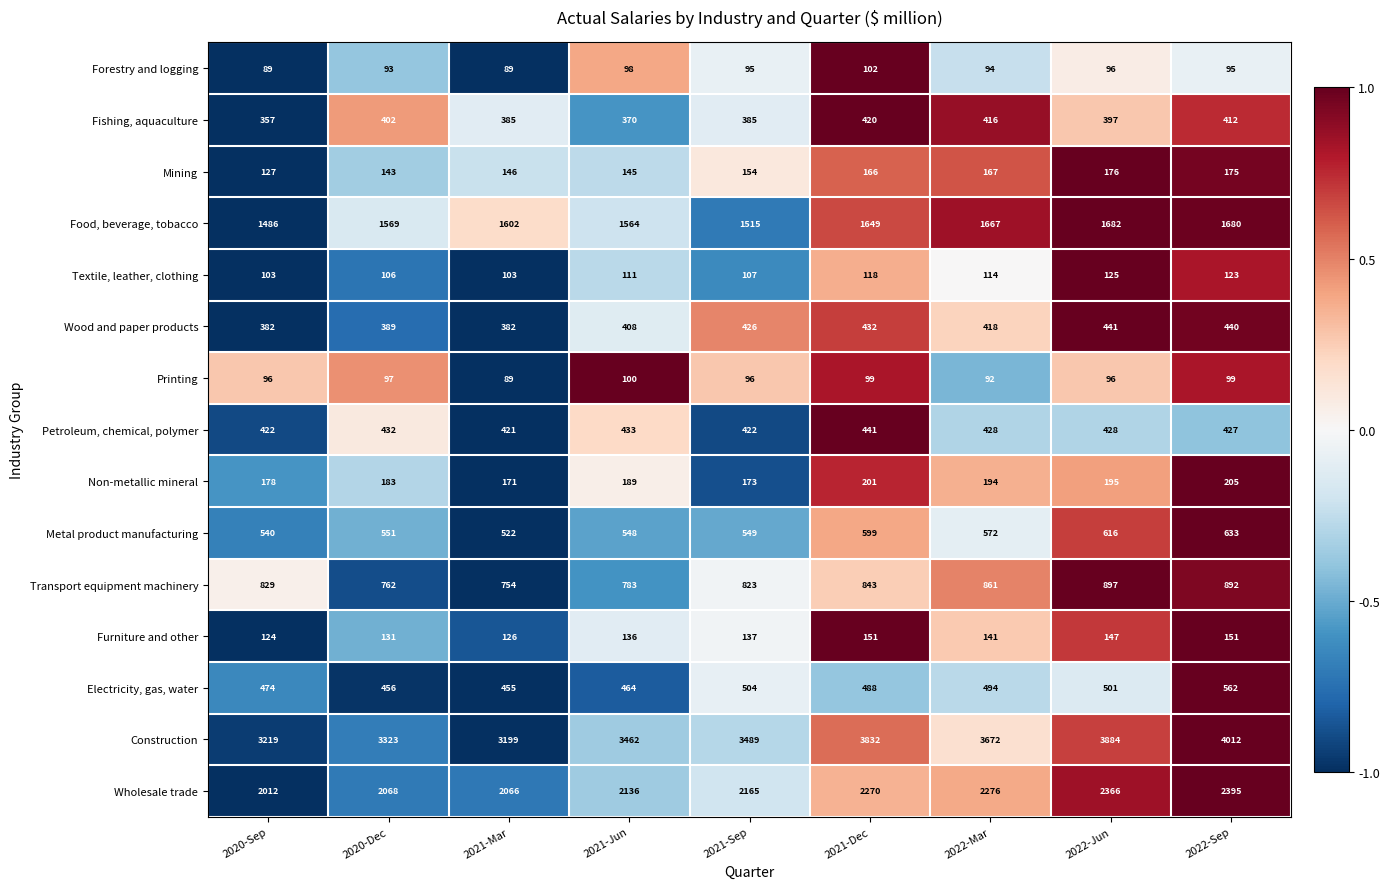

Which series has the largest total across all categories?

Construction